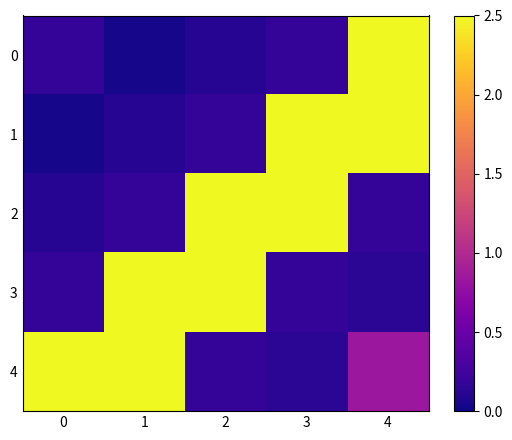

How many series are shown in this chart?

5